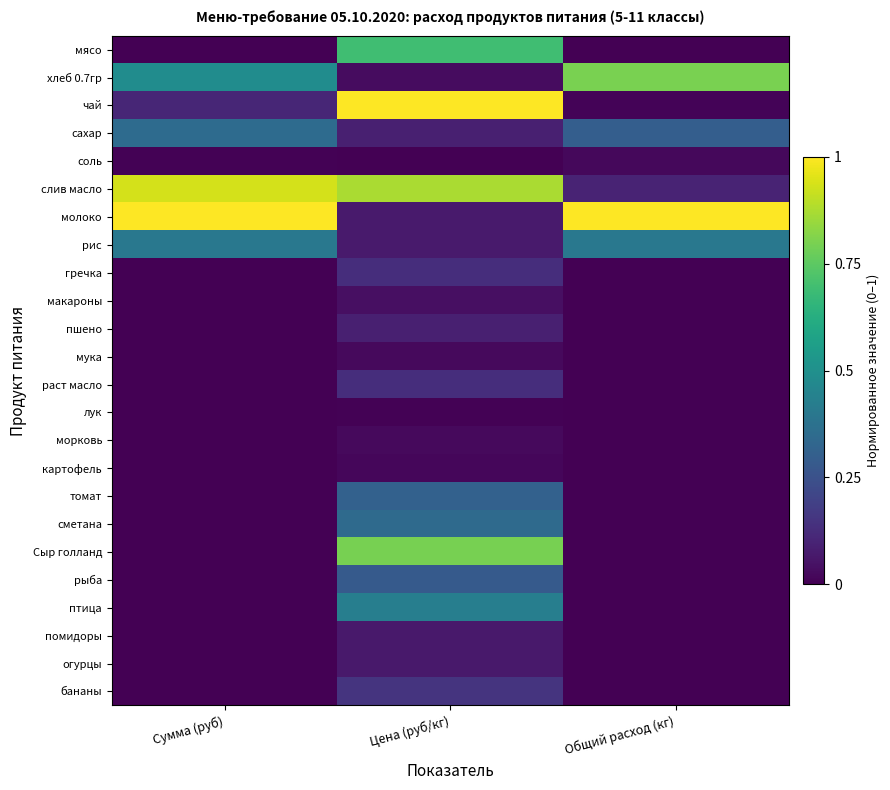

Between Сумма (руб) and Общий расход (кг), which series saw the biggest shift?

слив масло